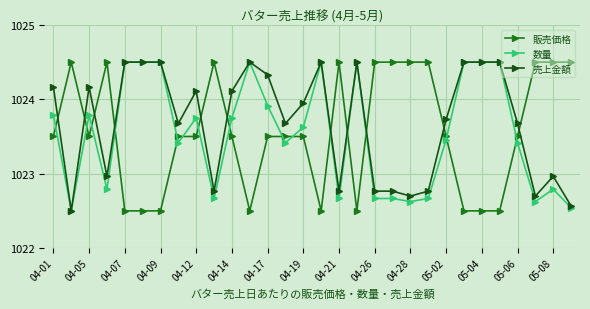

How many intersections are there between 販売価格 and 数量?

15